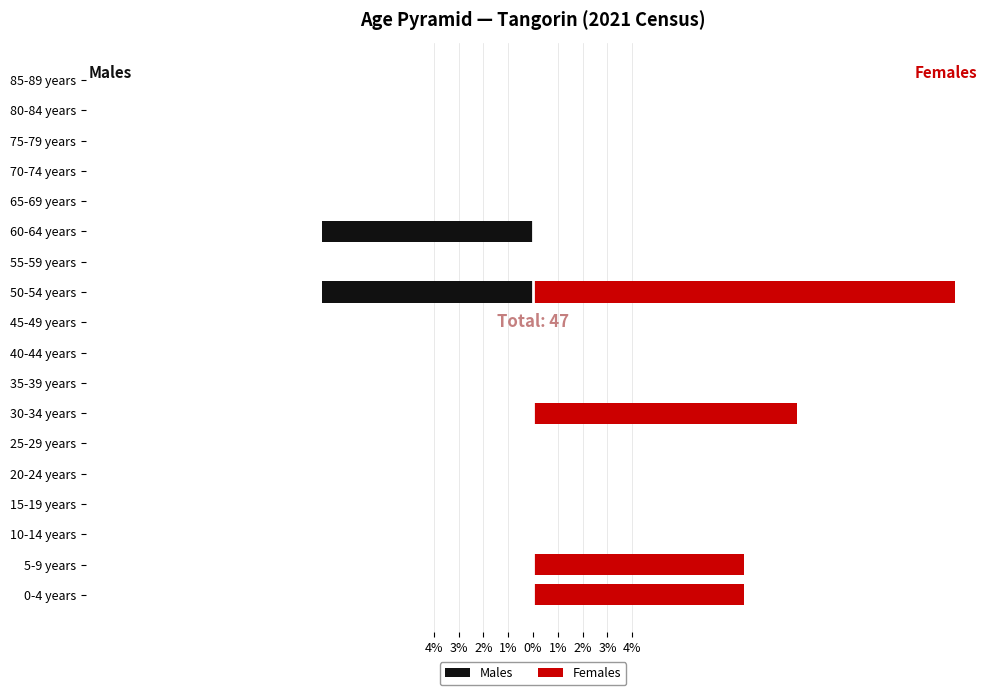

What is the minimum value shown in the chart?

-8.5